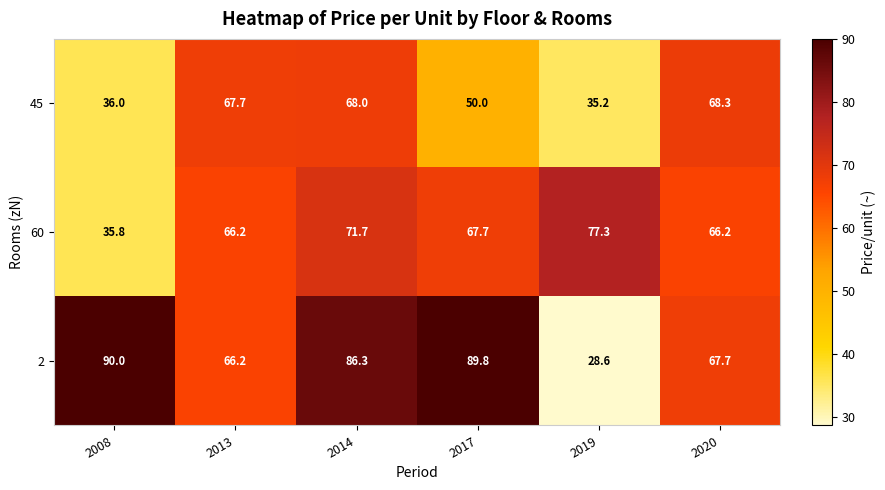

What is the difference between the maximum and minimum values in the 60 series?

41.5